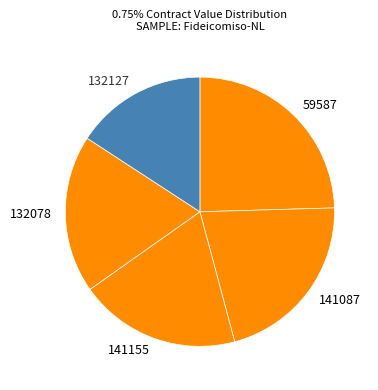

True or false: 141155 accounts for 19% of the total.

True